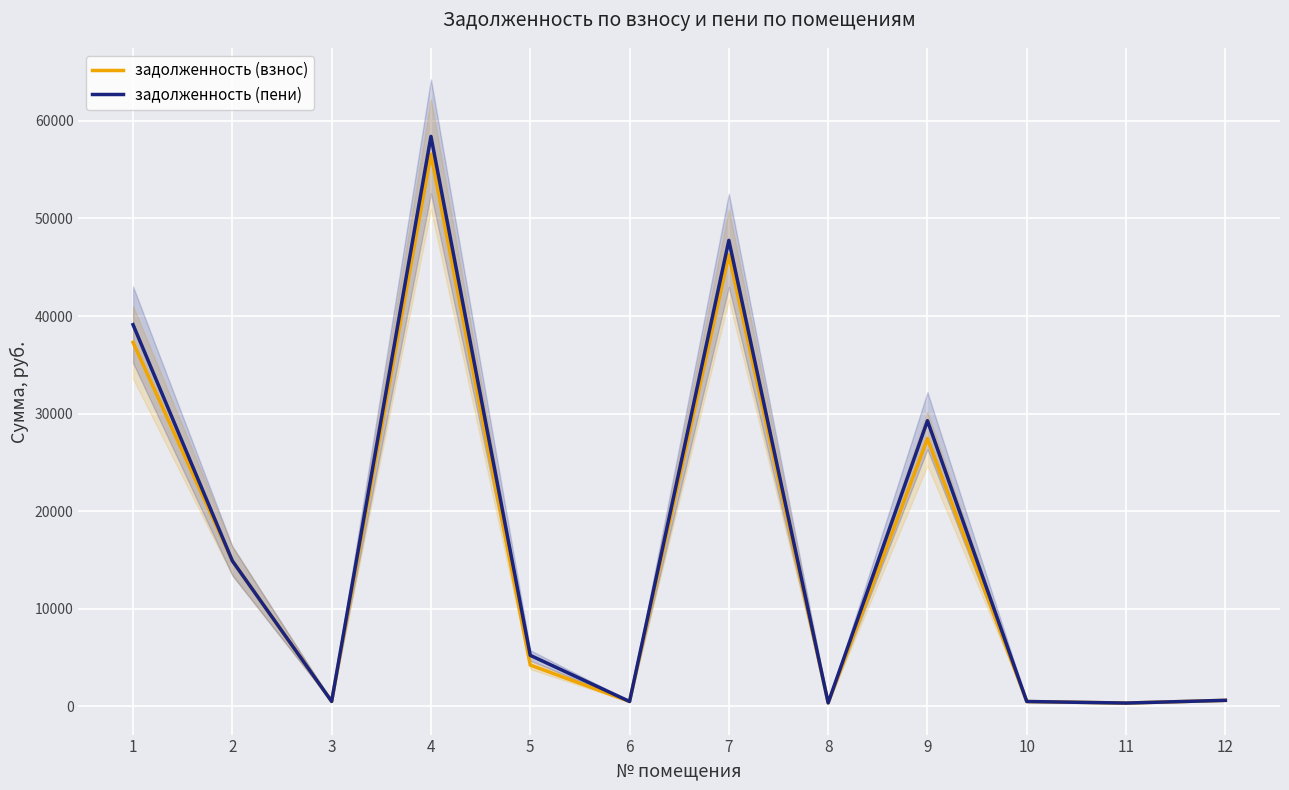

How many data points in задолженность (пени) are less than 5224?

6